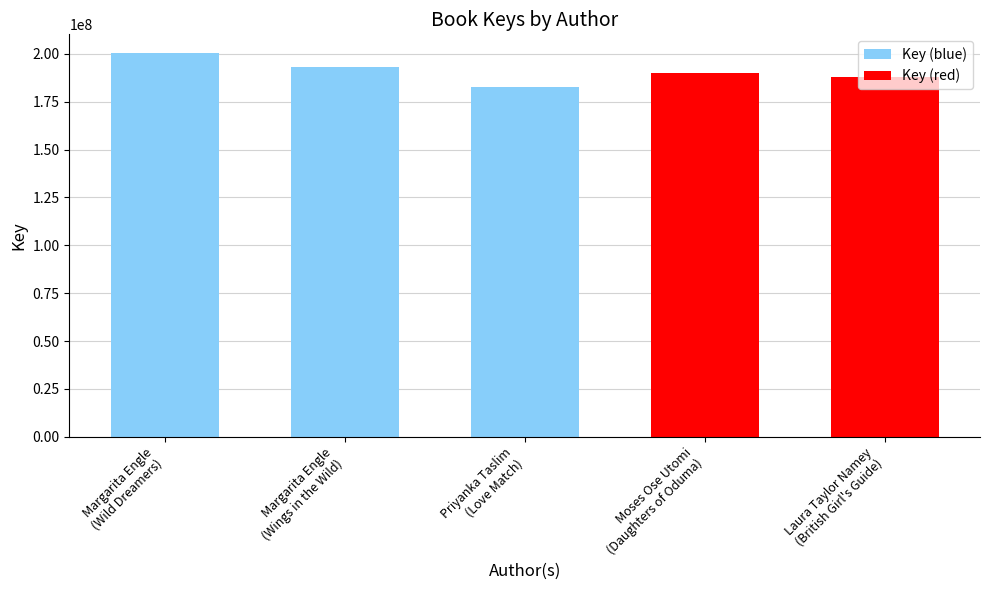

What is the value of the 4th bar from the left?

190096558